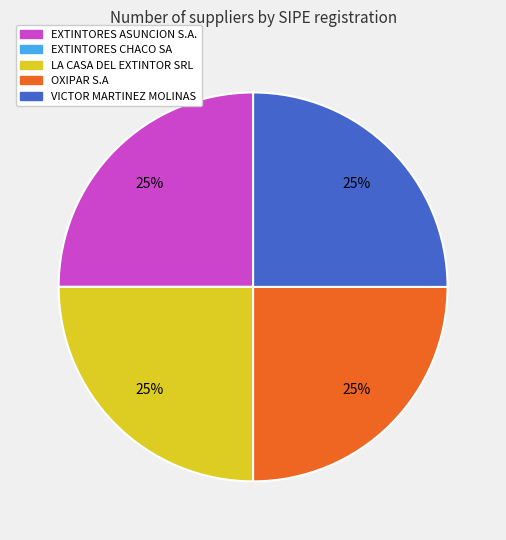

To the nearest percent, what percentage of the pie is OXIPAR S.A?

25%